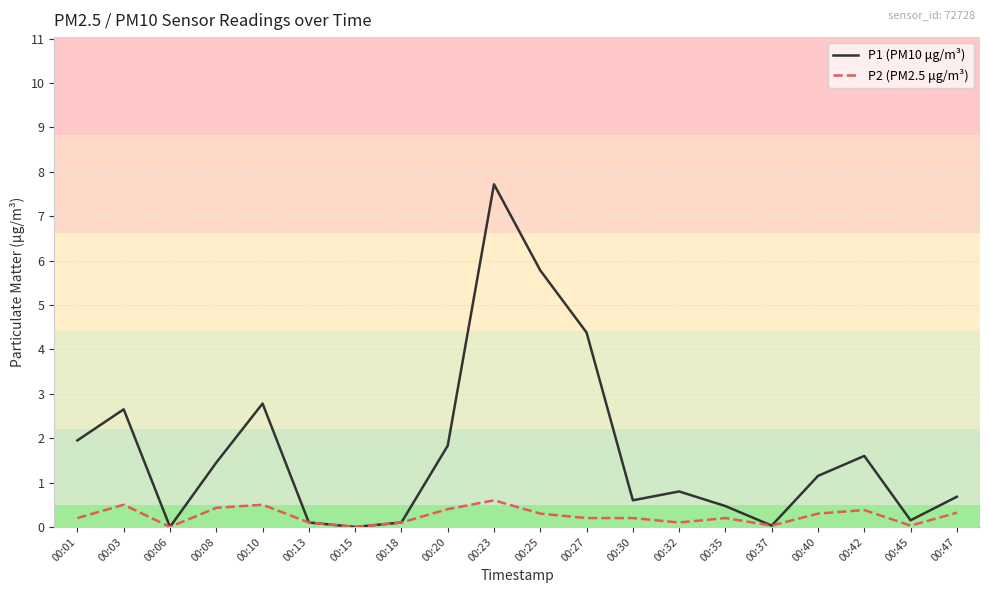

True or false: P1 (PM10 μg/m³) has a value of 4.4 at 00:27.

True